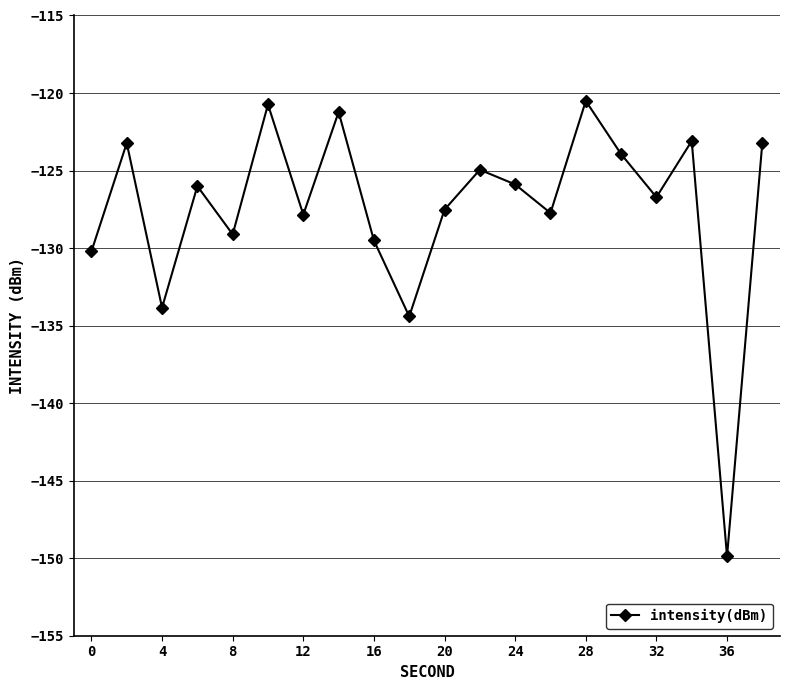

What is the value of the 19th point from the left?

-149.9